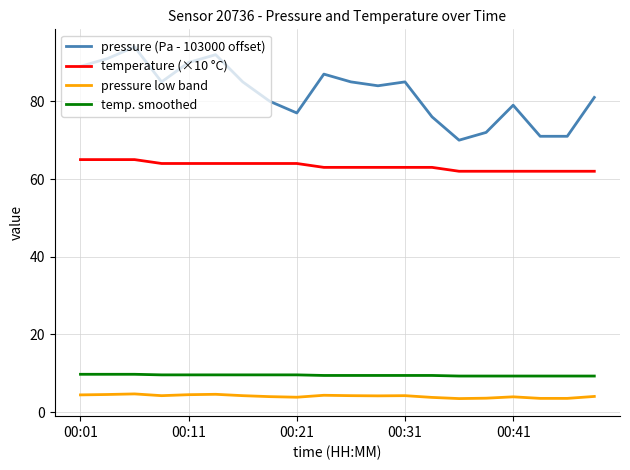

How many interior local peaks does the pressure (Pa - 103000 offset) series have?

5